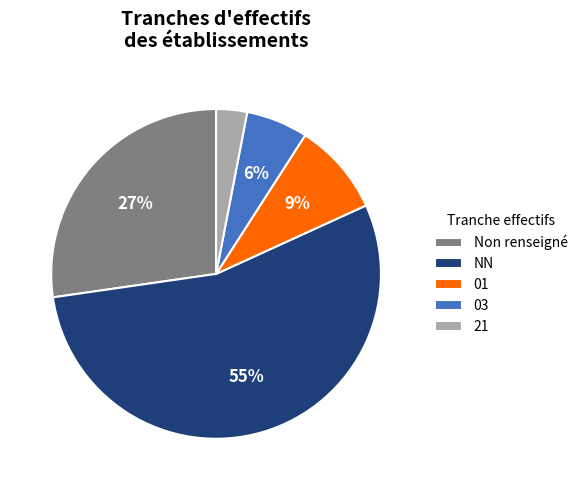

What is the ratio of the value at Non renseigné to the value at 03?

4.5